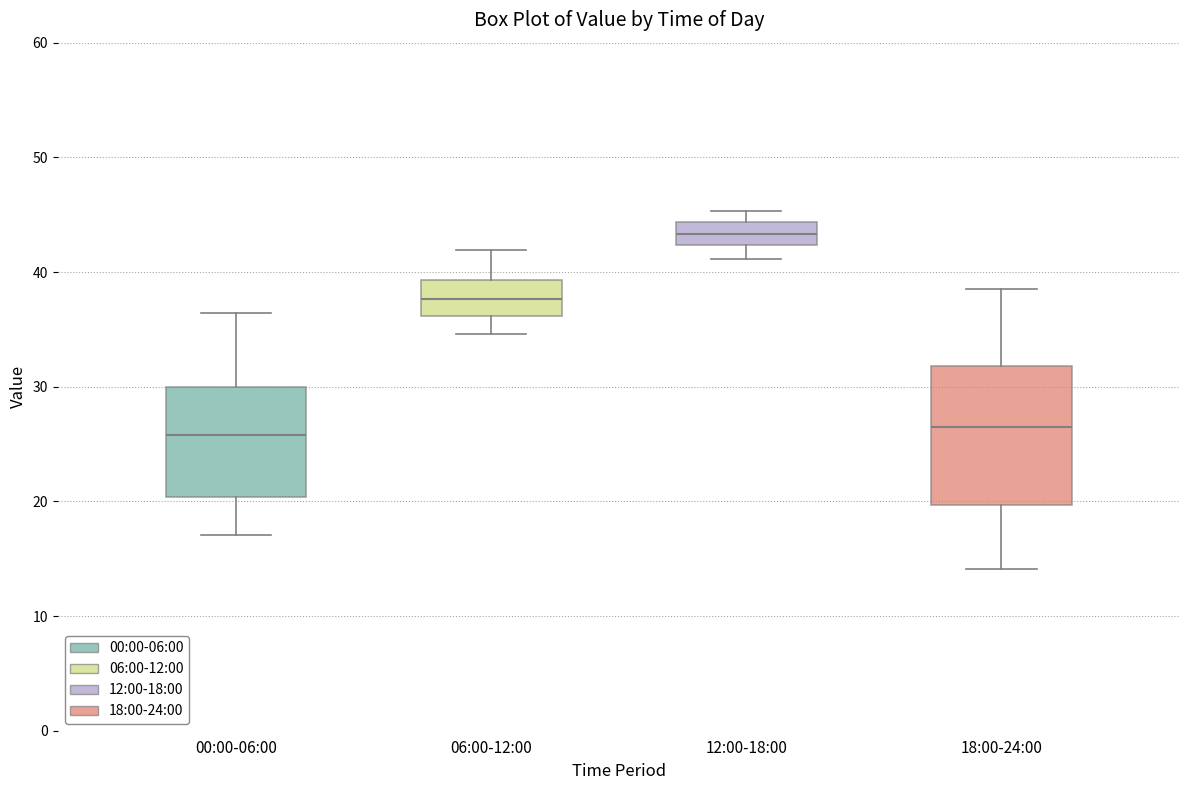

Reading left to right, transcribe this box plot: for each box, give where its median line is, the range the box spans, and where its two whiskers end, as read against the y-axis. The values are not printed on the chart, so give them approximately, as read against the axis.

00:00-06:00: median 26, box 20 to 30, whiskers 17 to 36
06:00-12:00: median 38, box 36 to 39, whiskers 35 to 42
12:00-18:00: median 43, box 42 to 44, whiskers 41 to 45
18:00-24:00: median 26, box 20 to 32, whiskers 14 to 39